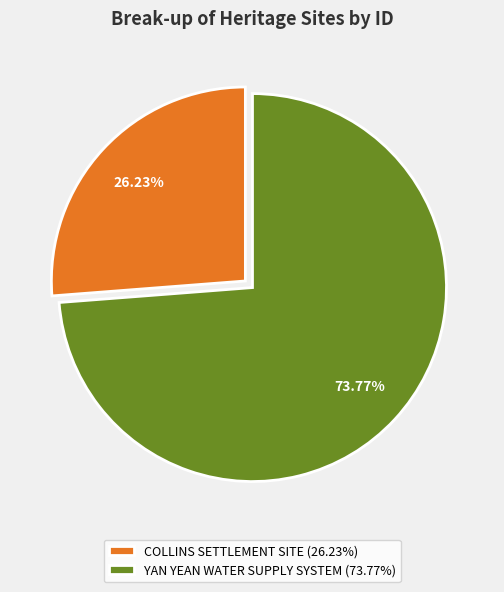

Which slice is the largest?

YAN YEAN WATER SUPPLY SYSTEM